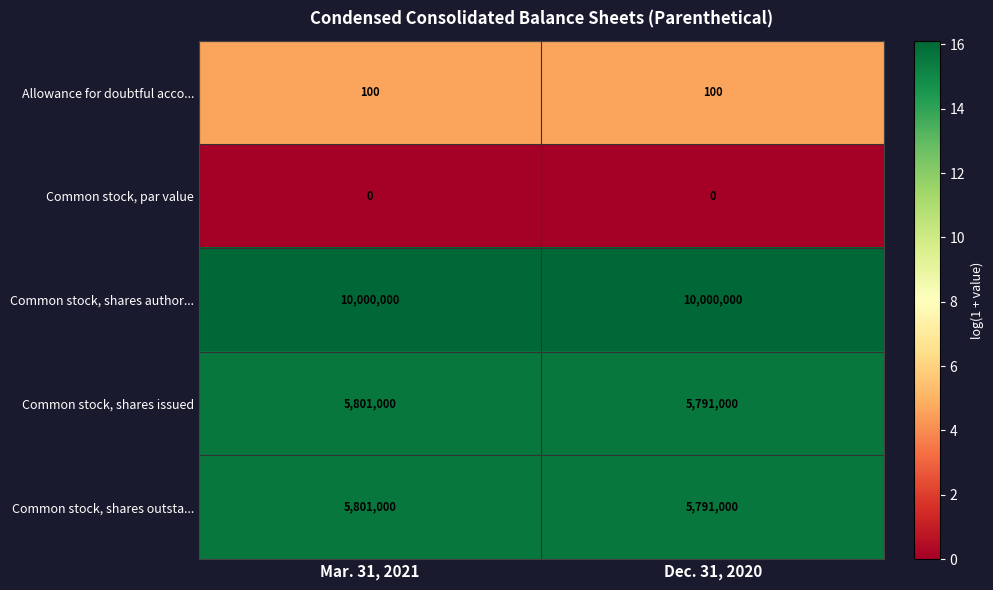

What is the maximum value shown in the chart?

10000000